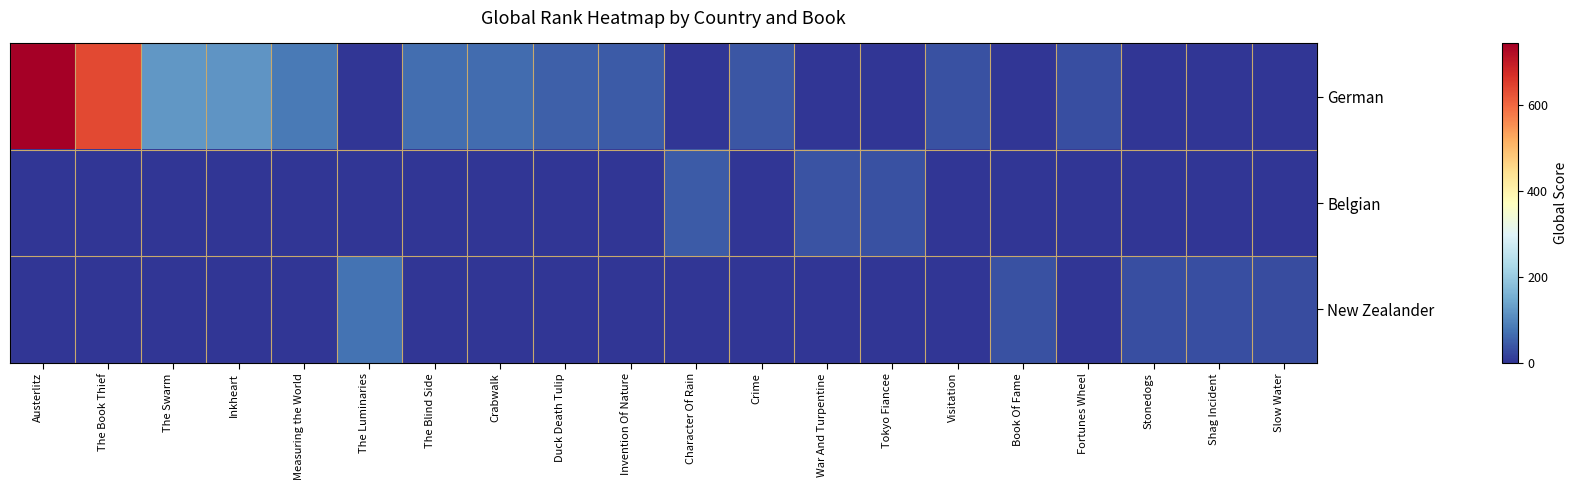

Count the number of data series in this chart.

3